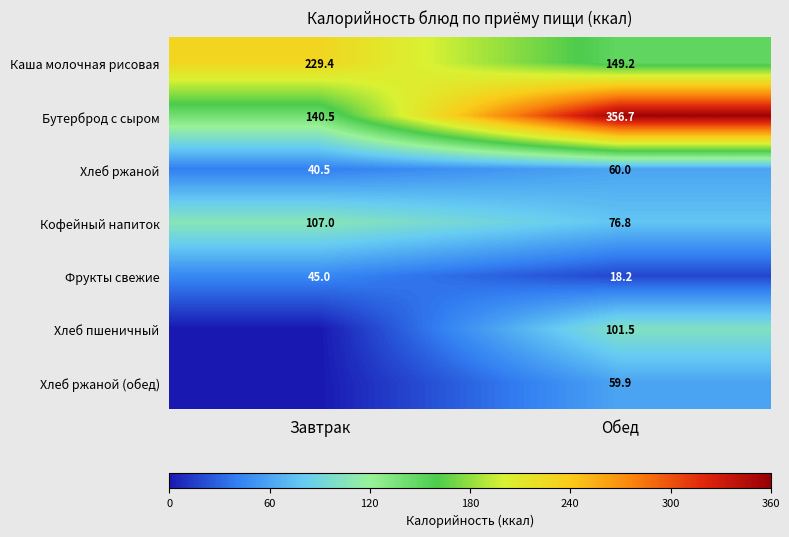

Is it true that Бутерброд с сыром equals 524.9 at Обед?

False